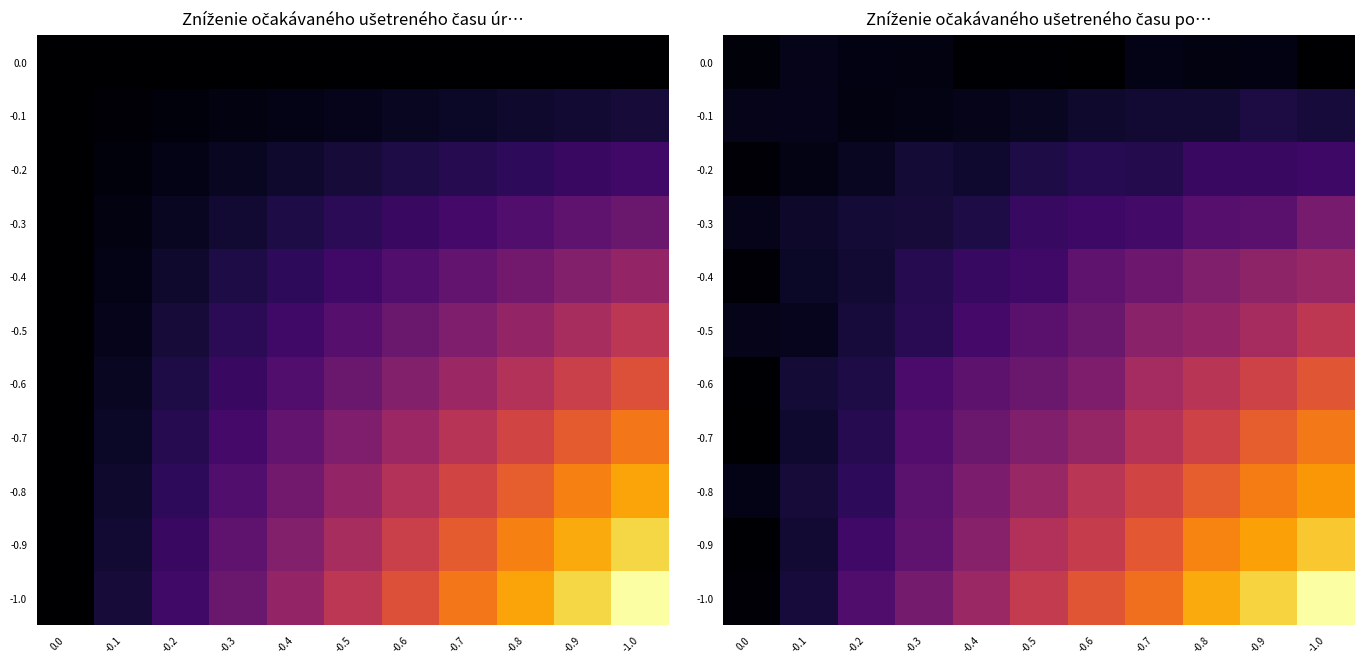

The -1.0 series shows 0.6 at -0.9. True or false?

False